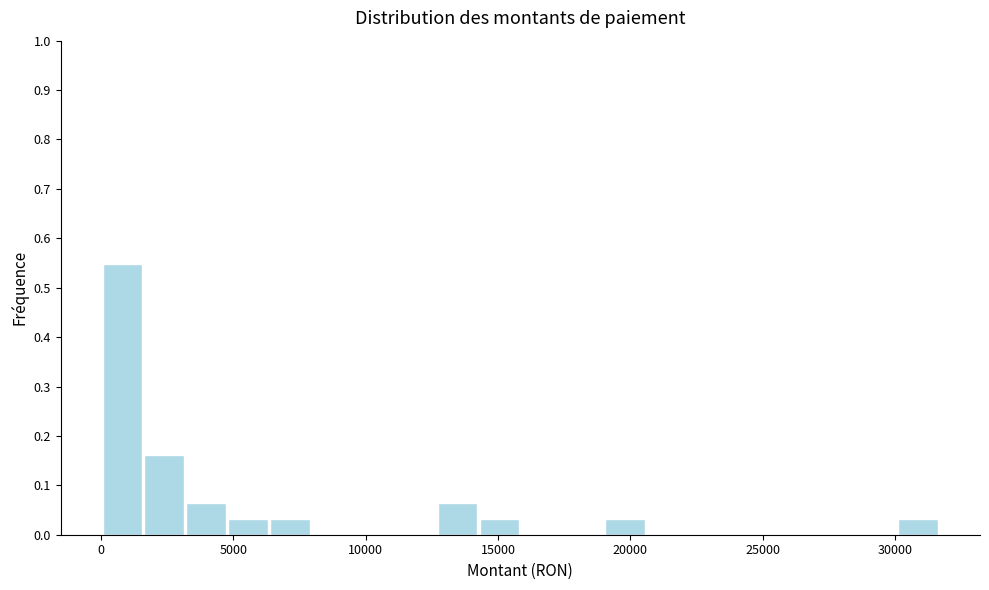

Read against the x-axis, roughly where is the centre of the tallest bar?

1000